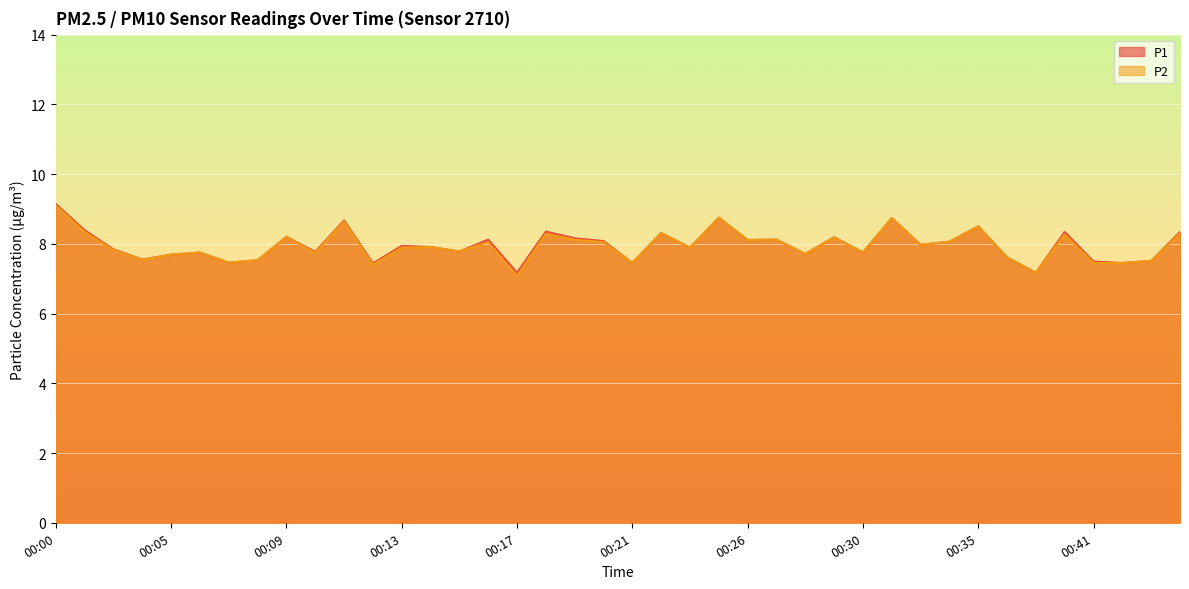

The P2 series shows 4.9 at 00:30. True or false?

False